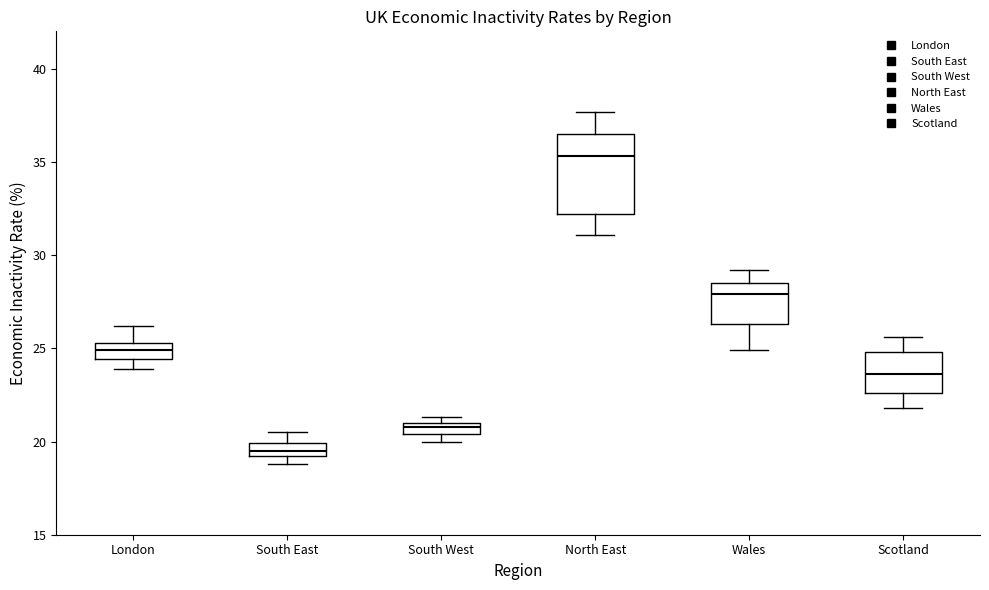

Which box's median line is the lowest?

South East